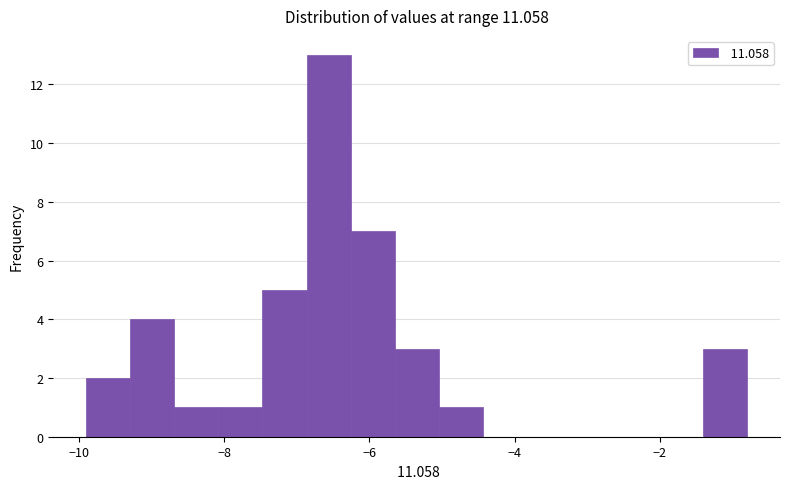

Read against the x-axis, roughly where is the centre of the tallest bar?

-6.6